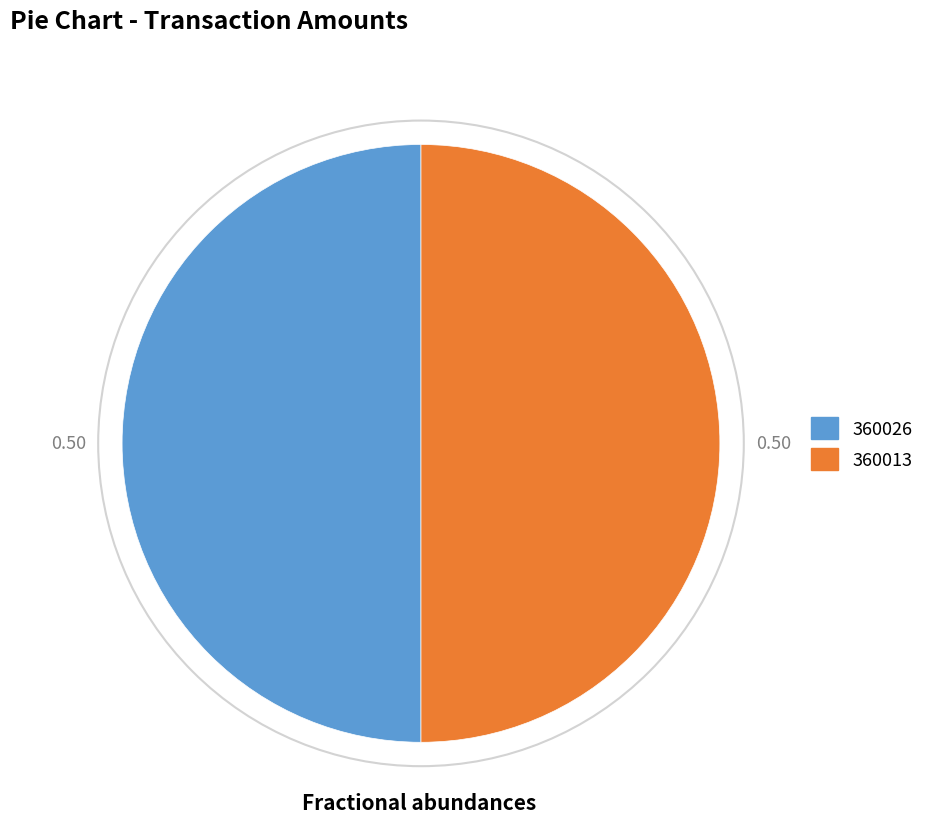

Approximately how many times larger is the value at 360013 compared to 360026?

1.0